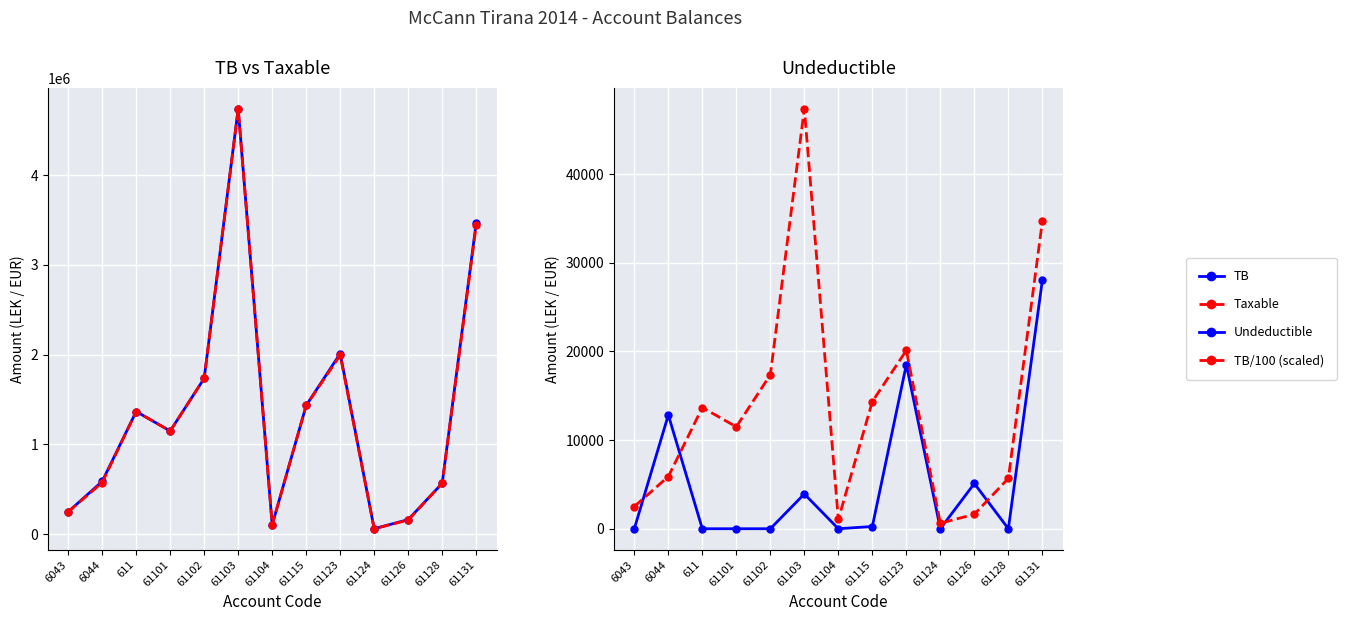

What is the total value across all series at 61103?

9517484.5